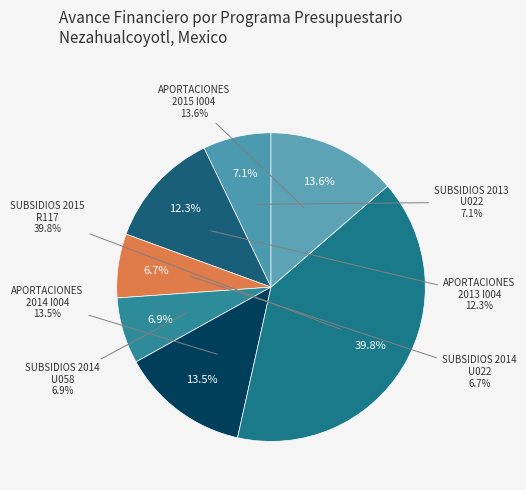

How many slices are in this pie chart?

7